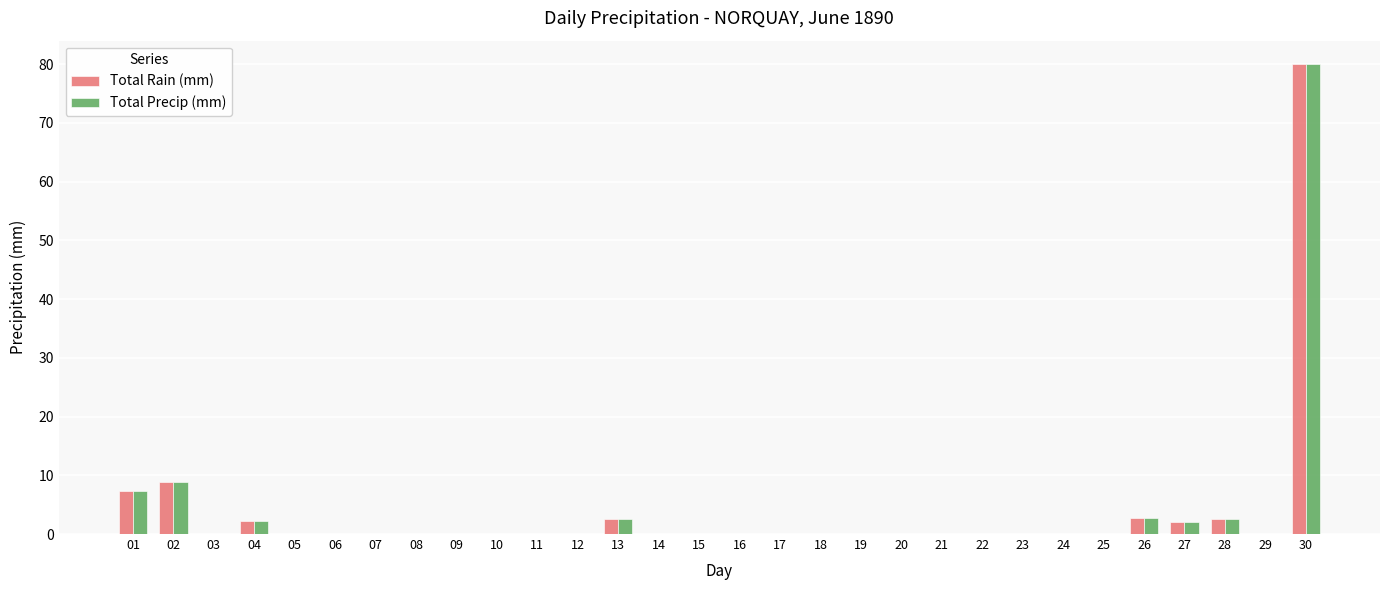

True or false: Total Precip (mm) has a value of -42.9 at 21.

False